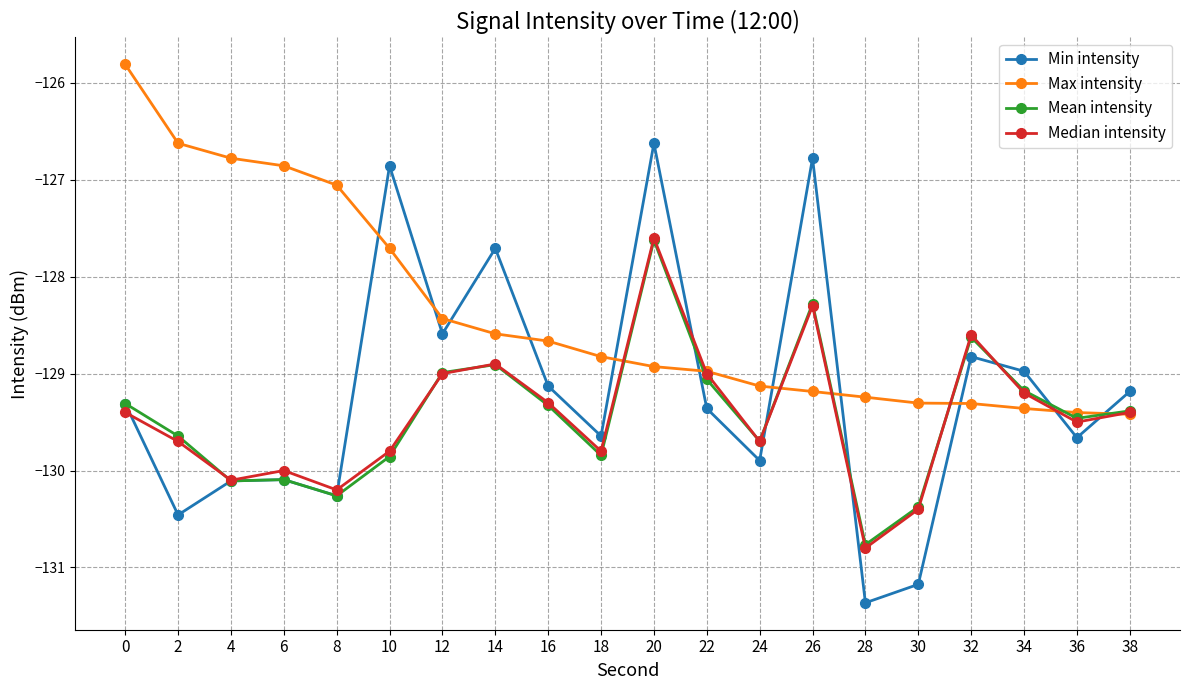

What is the total value across all series at 20?

-510.8